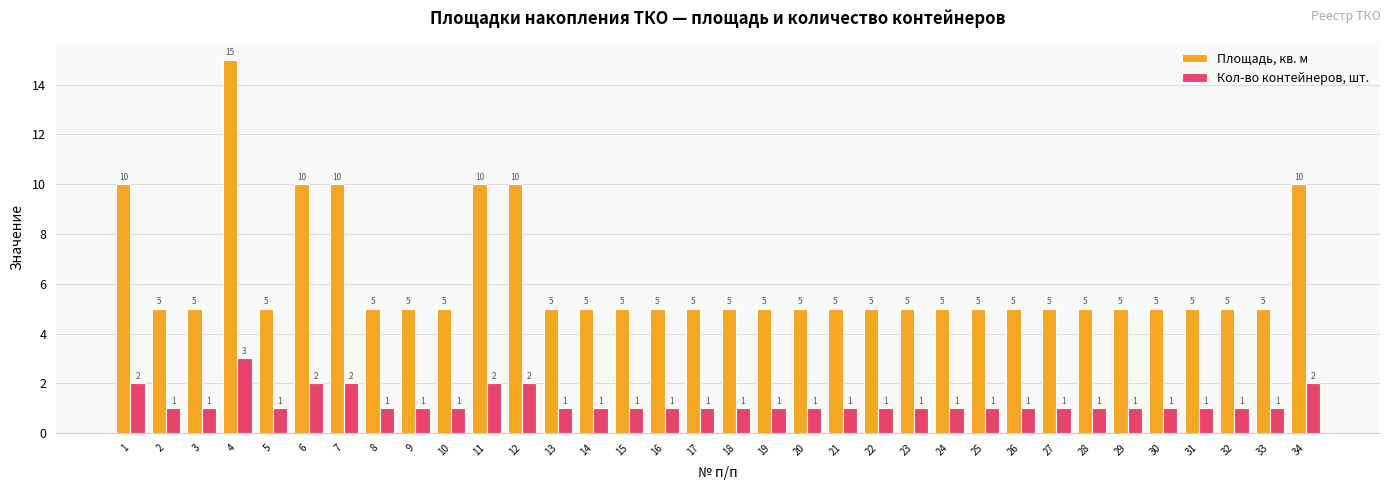

What is the total value across all series at 4?

18